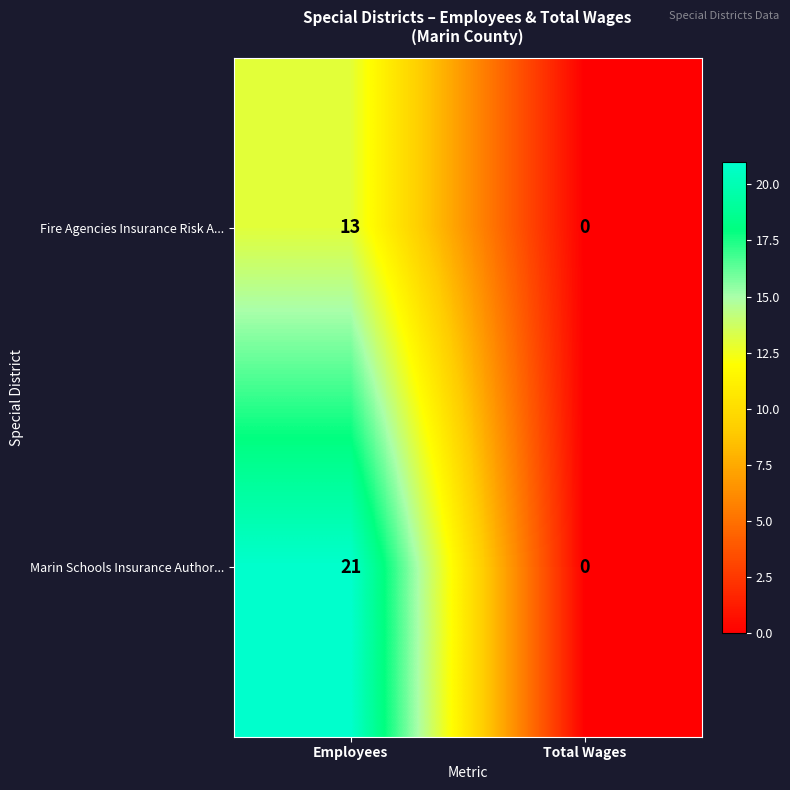

How many data points does each series have?

2